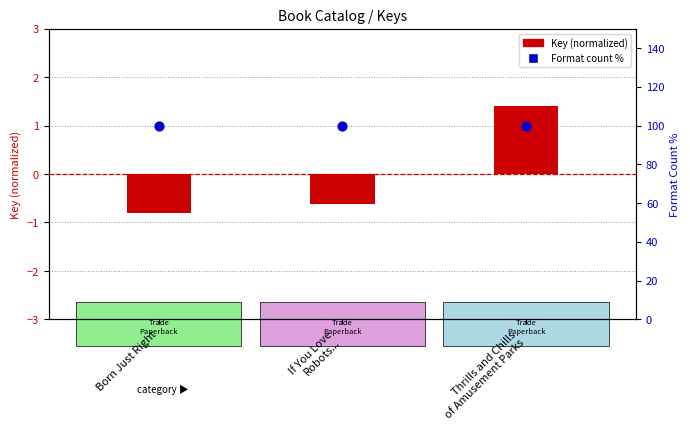

At which category is the sum across all series the highest?

Thrills and Chills
of Amusement Parks